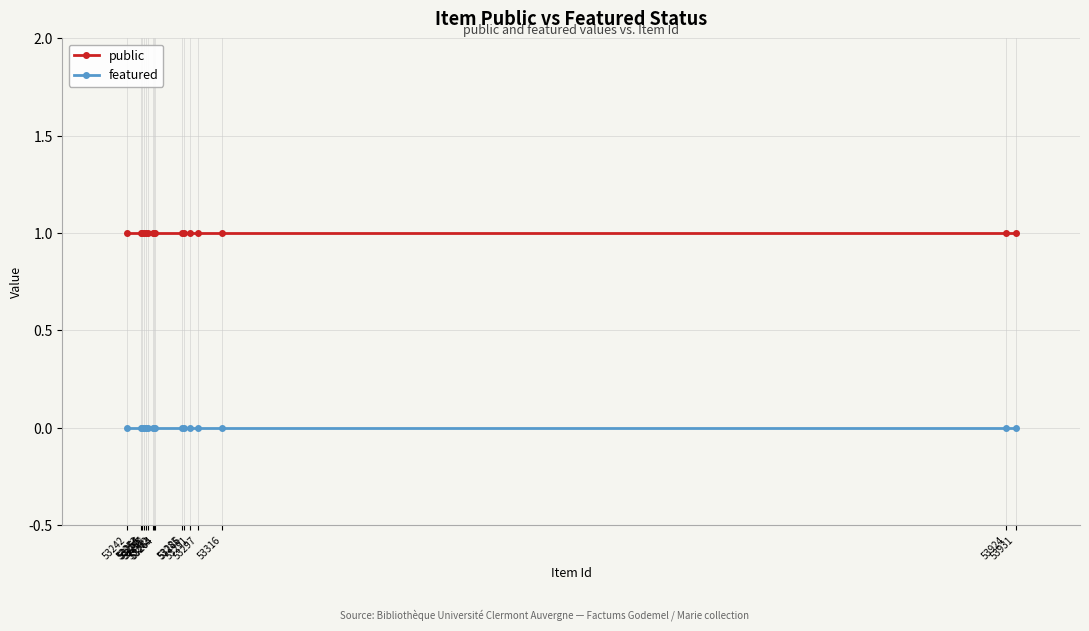

List the series in order of their overall mean, lowest first.

featured, public